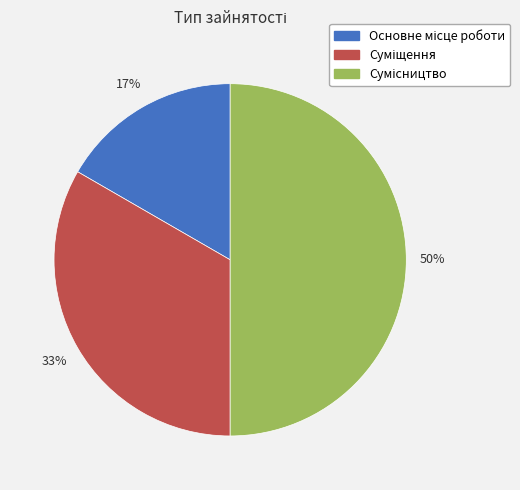

To the nearest percent, what is the average slice percentage?

33%